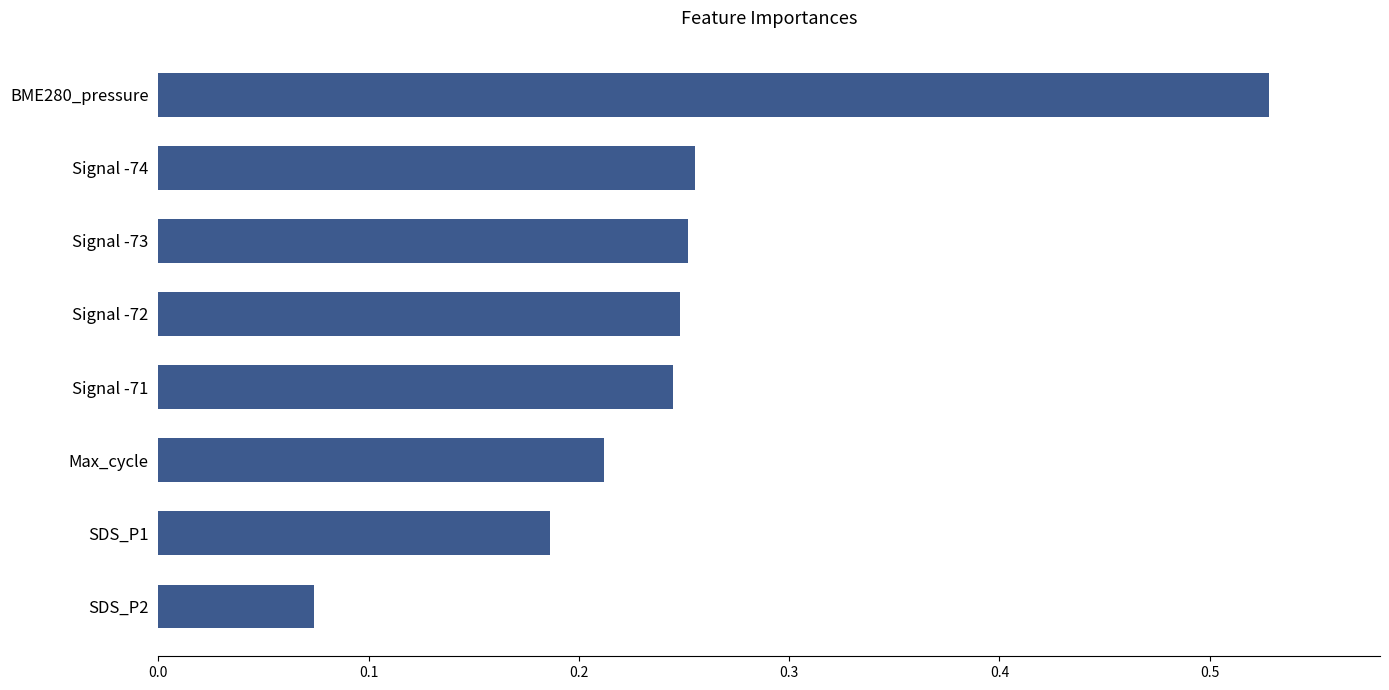

How many bars are there in total?

8